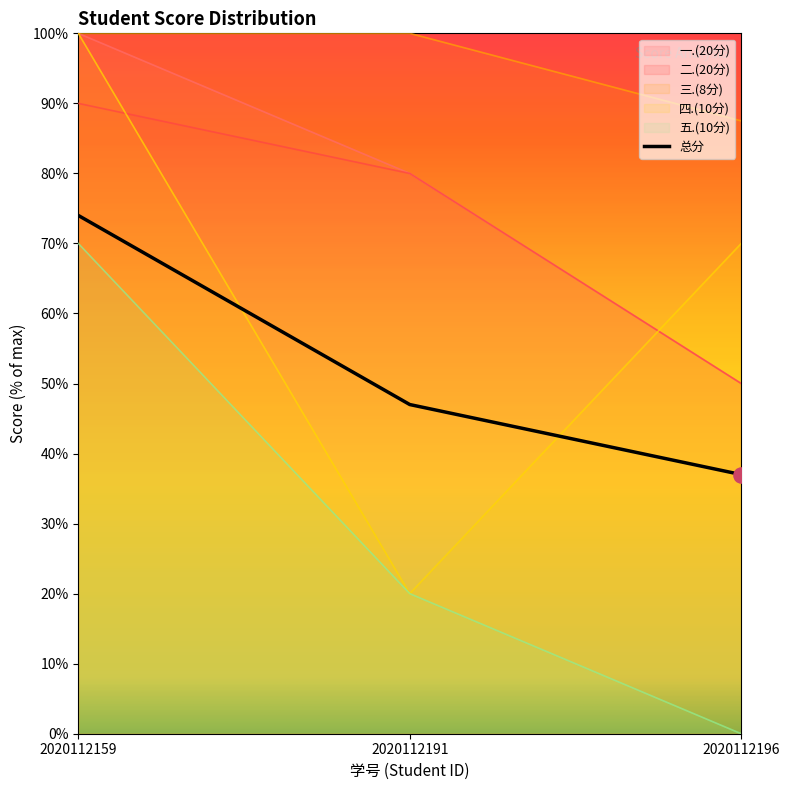

What are all the series names shown in the legend?

一.(20分), 二.(20分), 三.(8分), 四.(10分), 五.(10分), 总分